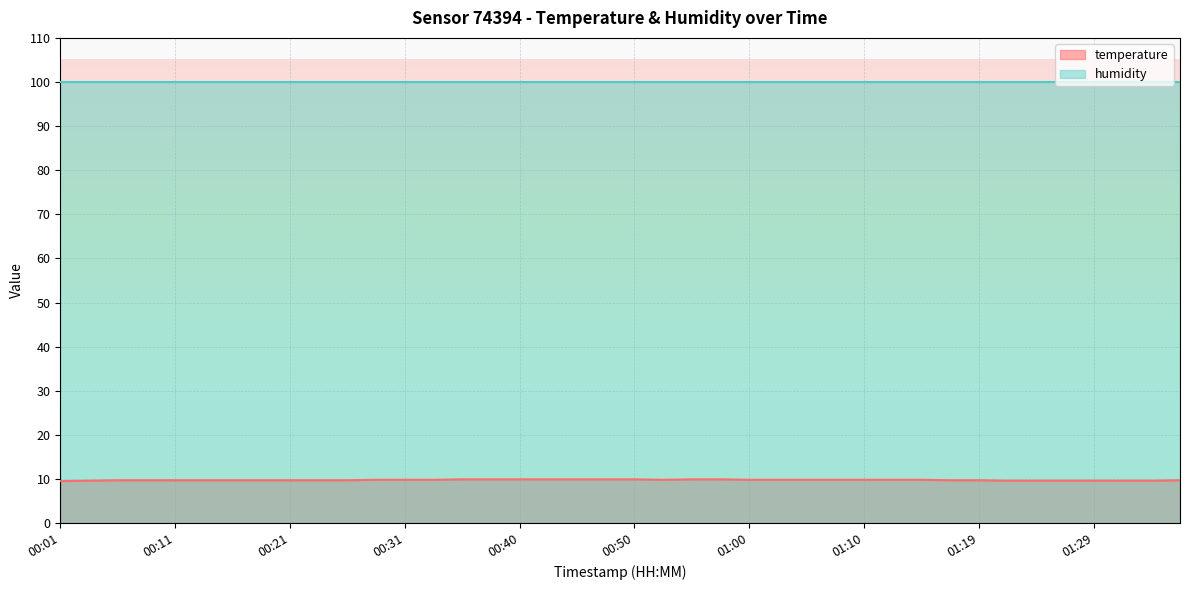

What is the approximate value at 01:07?

9.8